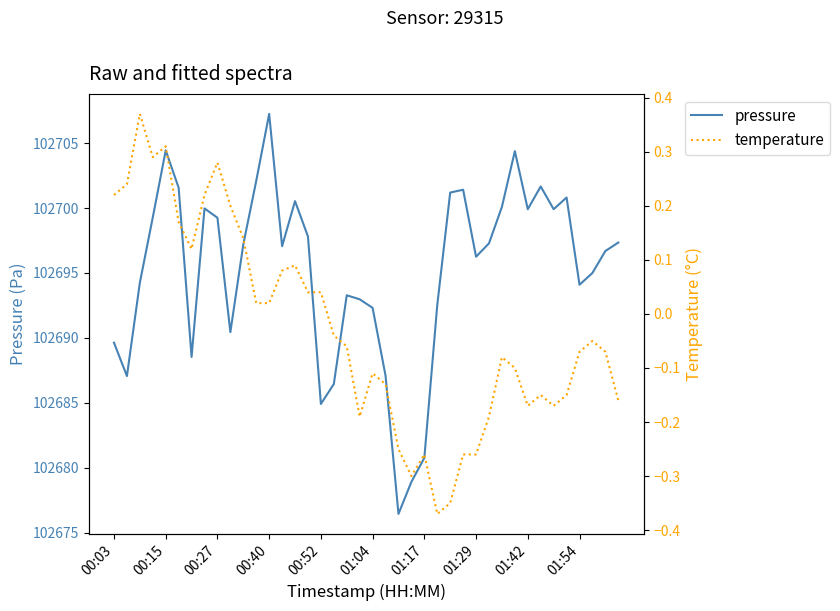

At how many categories does at least one series exceed 77660?

40